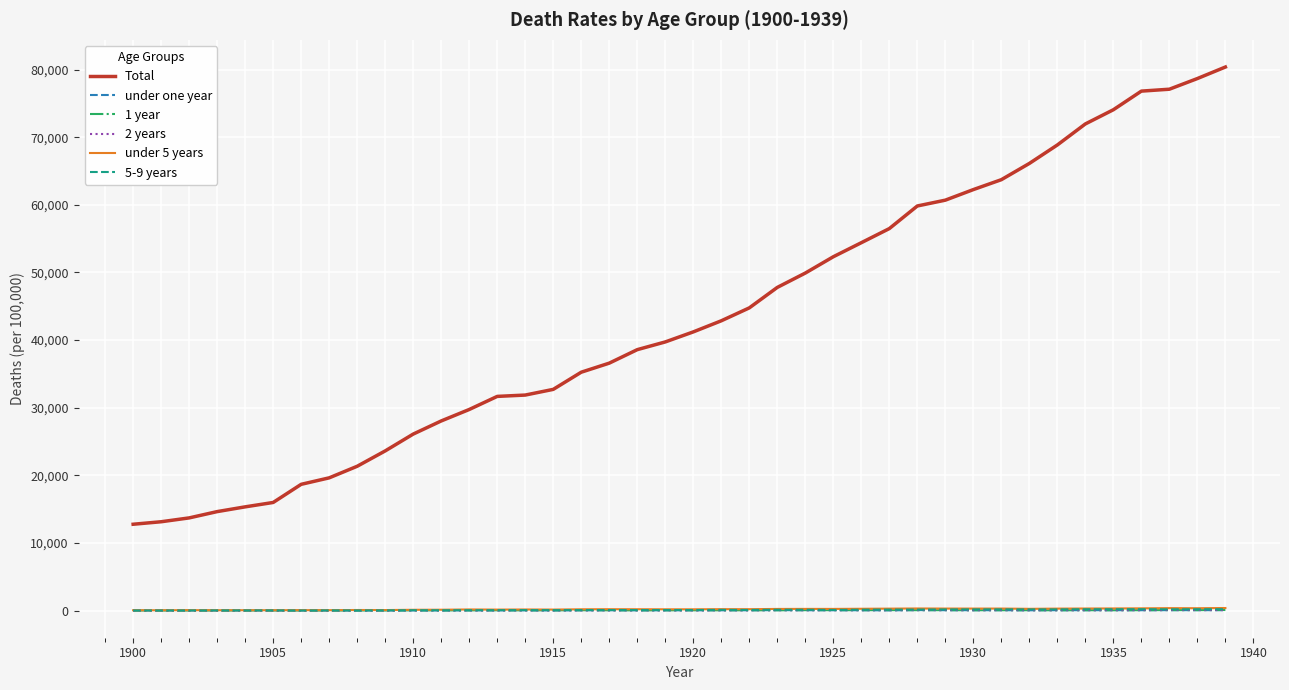

Which series has the widest spread of values?

Total